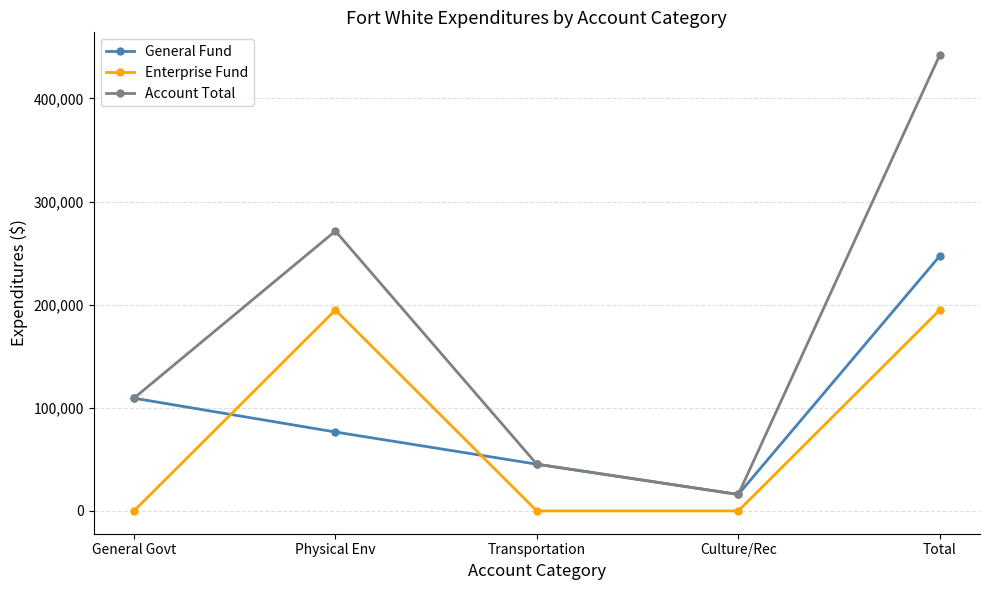

What is the difference between the second highest and minimum values in the General Fund series?

93370